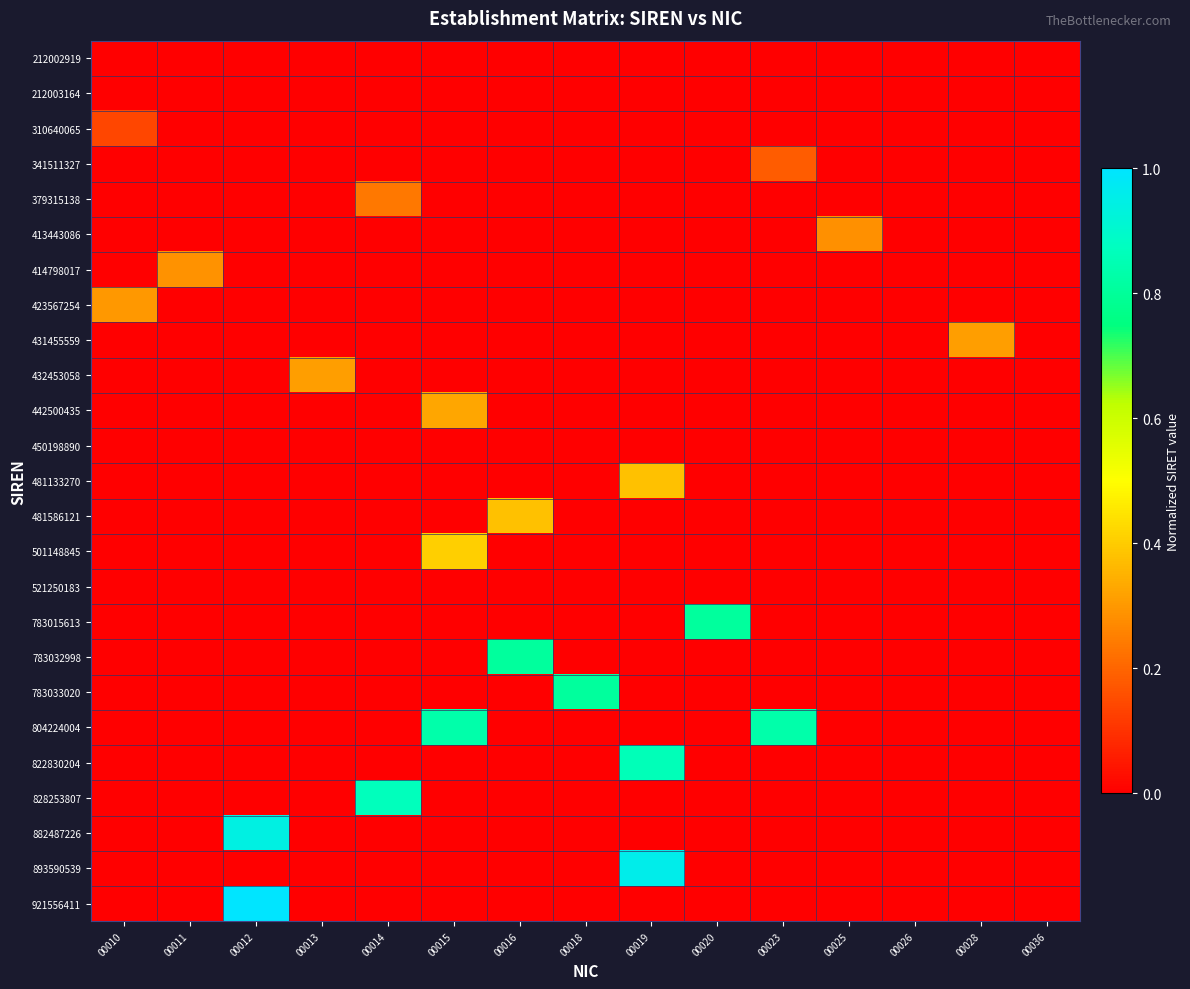

At 00019, list the series in order from smallest to largest.

212002919, 212003164, 310640065, 341511327, 379315138, 413443086, 414798017, 423567254, 431455559, 432453058, 442500435, 450198890, 481586121, 501148845, 521250183, 783015613, 783032998, 783033020, 804224004, 828253807, 882487226, 921556411, 481133270, 822830204, 893590539